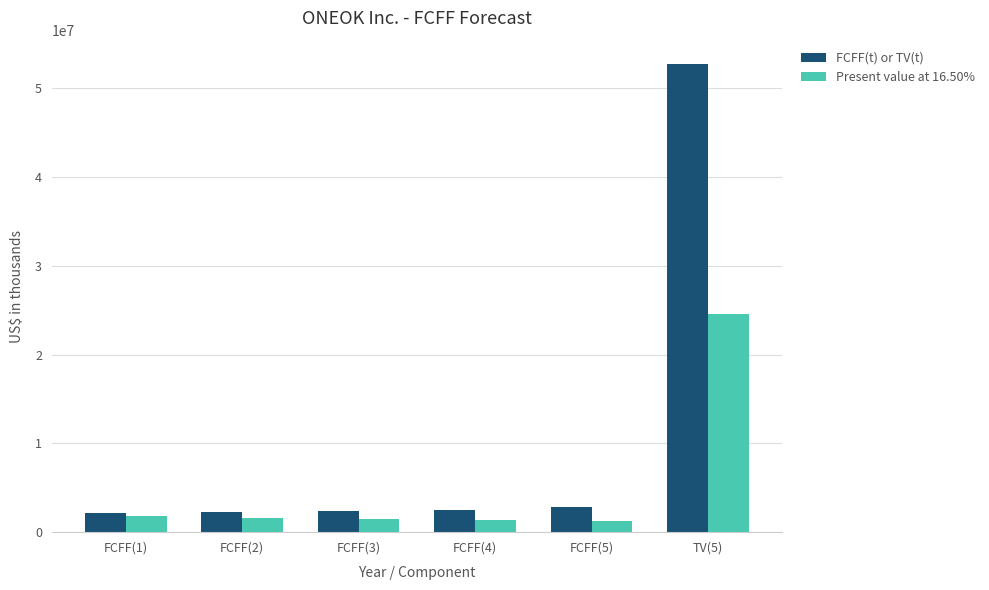

Which series has the largest range (max minus min)?

FCFF(t) or TV(t)